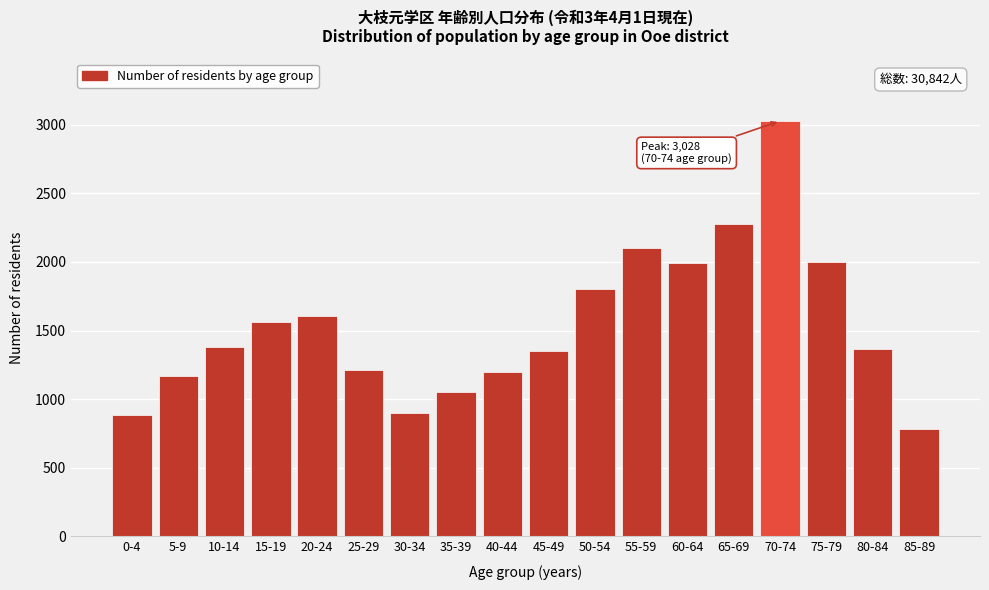

Is it true that the value at 5-9 is 1166?

True